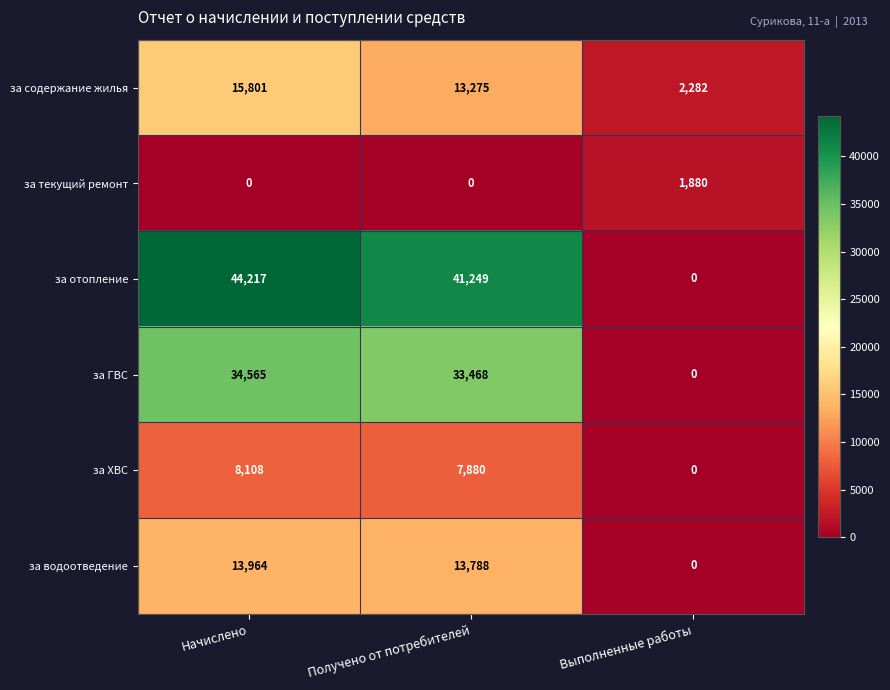

What is the sum of all за ХВС values?

15988